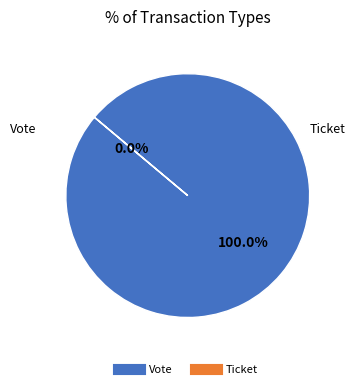

Rank the categories by value from highest to lowest.

Vote, Ticket